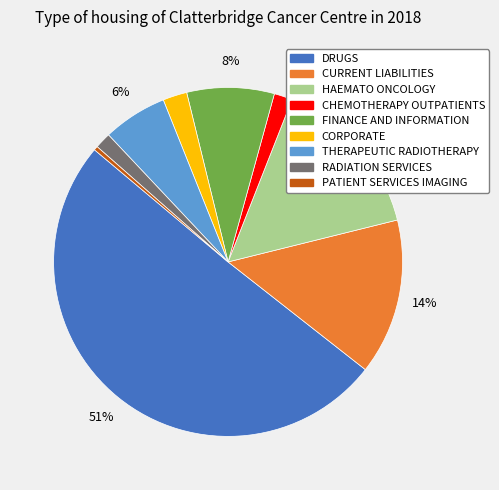

To the nearest percent, what portion does FINANCE AND INFORMATION represent?

8%